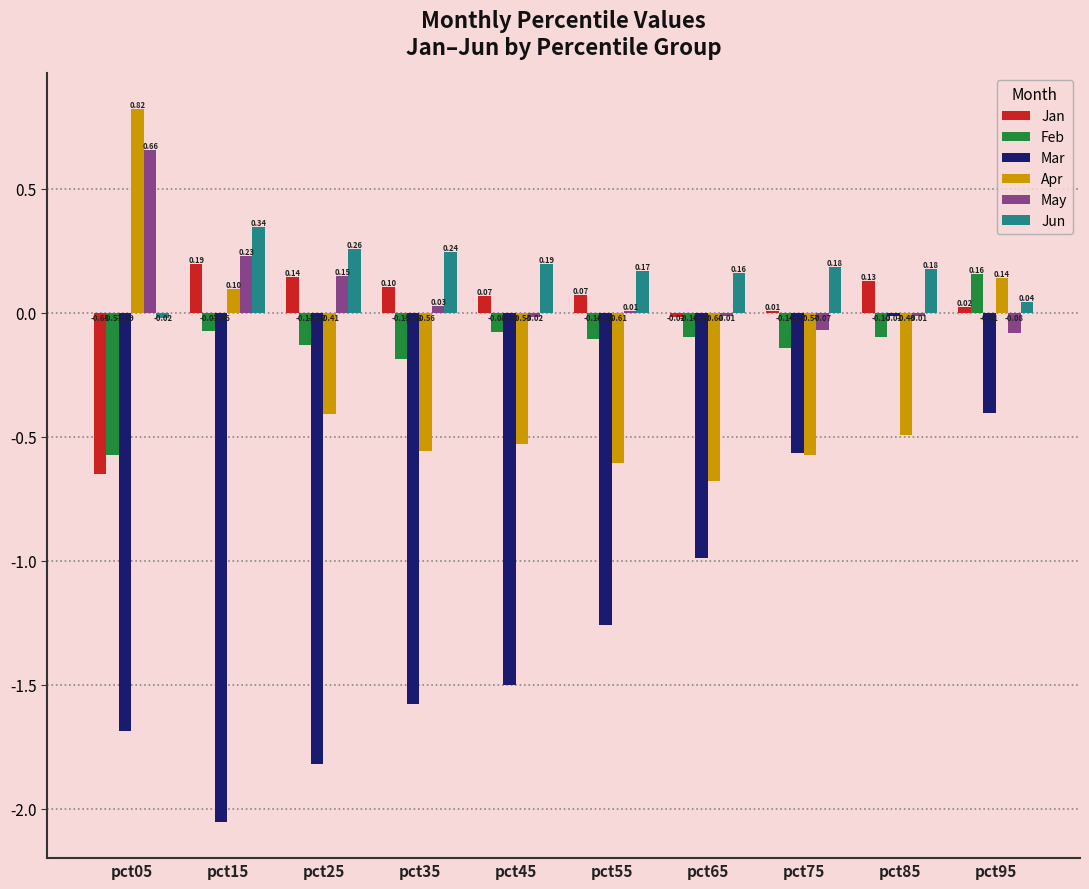

What is the sum of all Jun values?

1.7